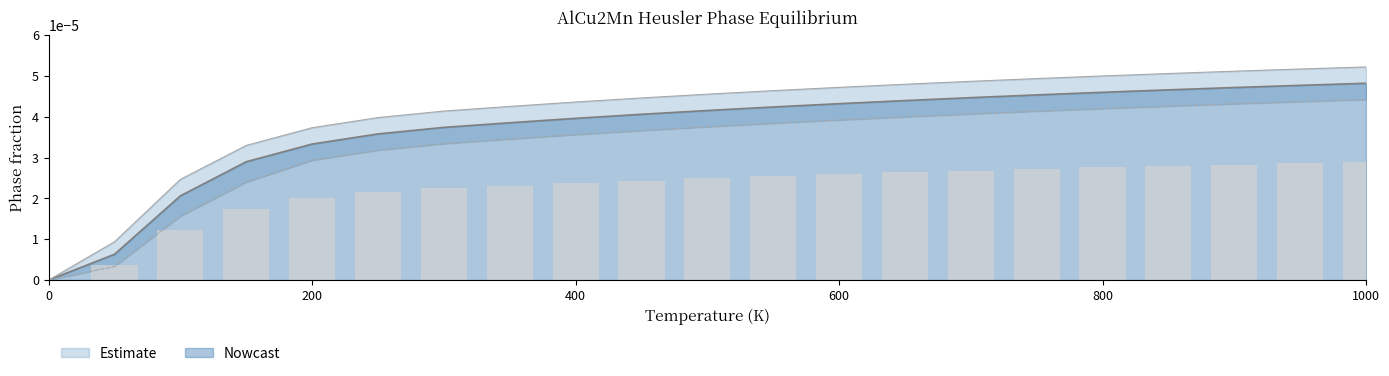

List the labels in order of L2_1--AlCu2Mn--heusler a=5.7527 value, largest first.

1000.0, 950.0, 900.0, 850.0, 800.0, 750.0, 700.0, 650.0, 600.0, 550.0, 500.0, 450.0, 400.0, 350.0, 300.0, 250.0, 200.0, 150.0, 100.0, 50.0, 0.0